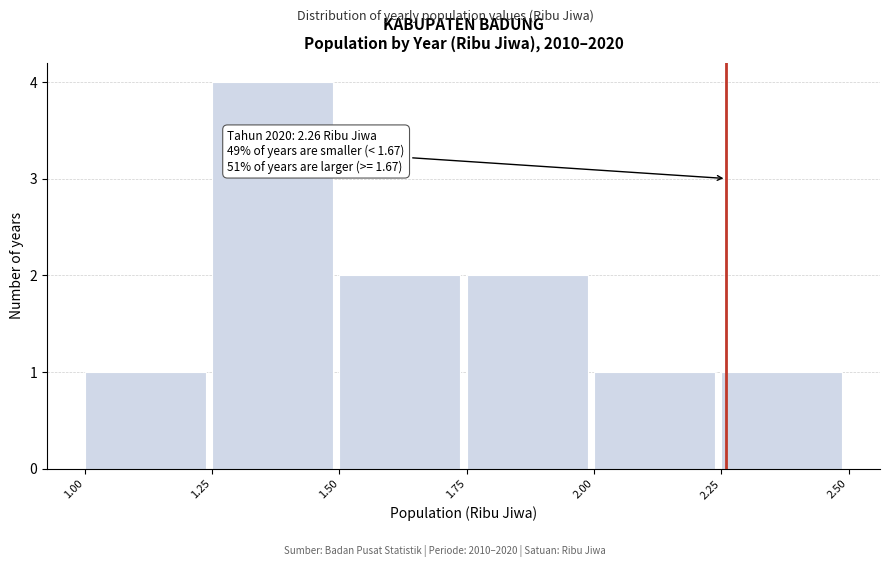

Over which range of the x-axis is the bar tallest?

1.25 to 1.50